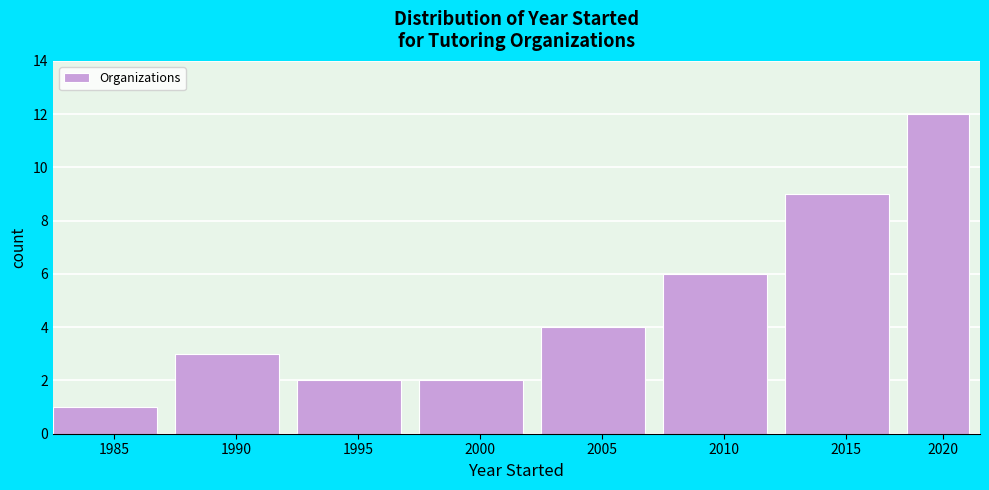

Reading right to left, list all the values displayed in this chart.

12	9	6	4	2	2	3	1